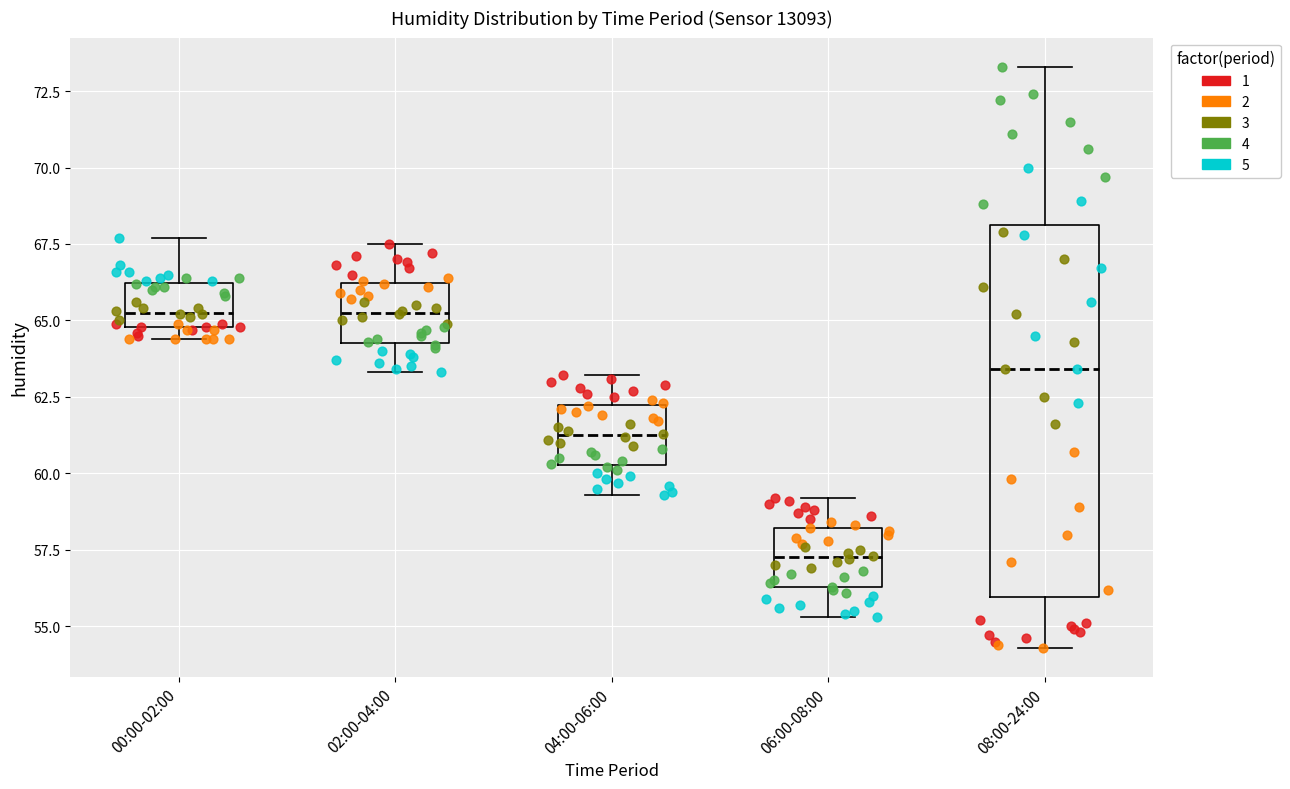

Reading left to right, read every box against the y-axis: the position of its median line, the range the box covers, and the ends of its whiskers. The values are not printed on the chart, so give them approximately, as read against the axis.

00:00-02:00: median 65.5, box 65.0 to 66.0, whiskers 64.5 to 67.5
02:00-04:00: median 65.5, box 64.5 to 66.0, whiskers 63.5 to 67.5
04:00-06:00: median 61.5, box 60.5 to 62.0, whiskers 59.5 to 63.0
06:00-08:00: median 57.5, box 56.5 to 58.0, whiskers 55.5 to 59.0
08:00-24:00: median 63.5, box 56.0 to 68.0, whiskers 54.5 to 73.5